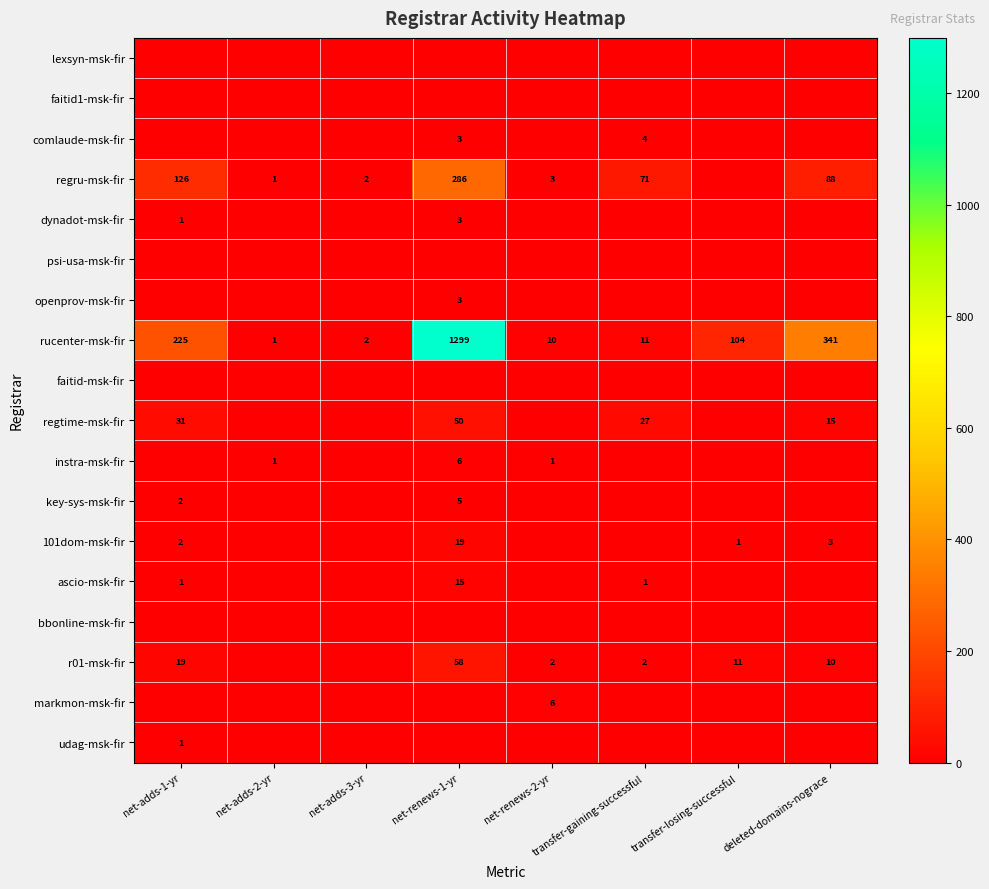

At how many categories does at least one series exceed 293?

2